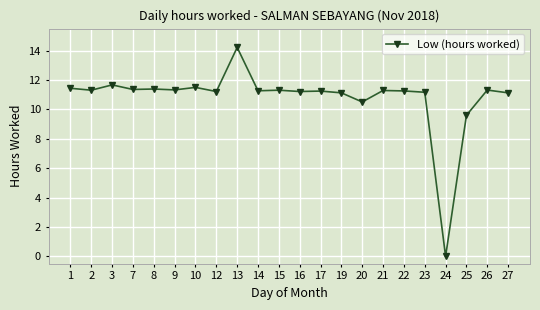

What is the value of the 11th point from the left?

11.3